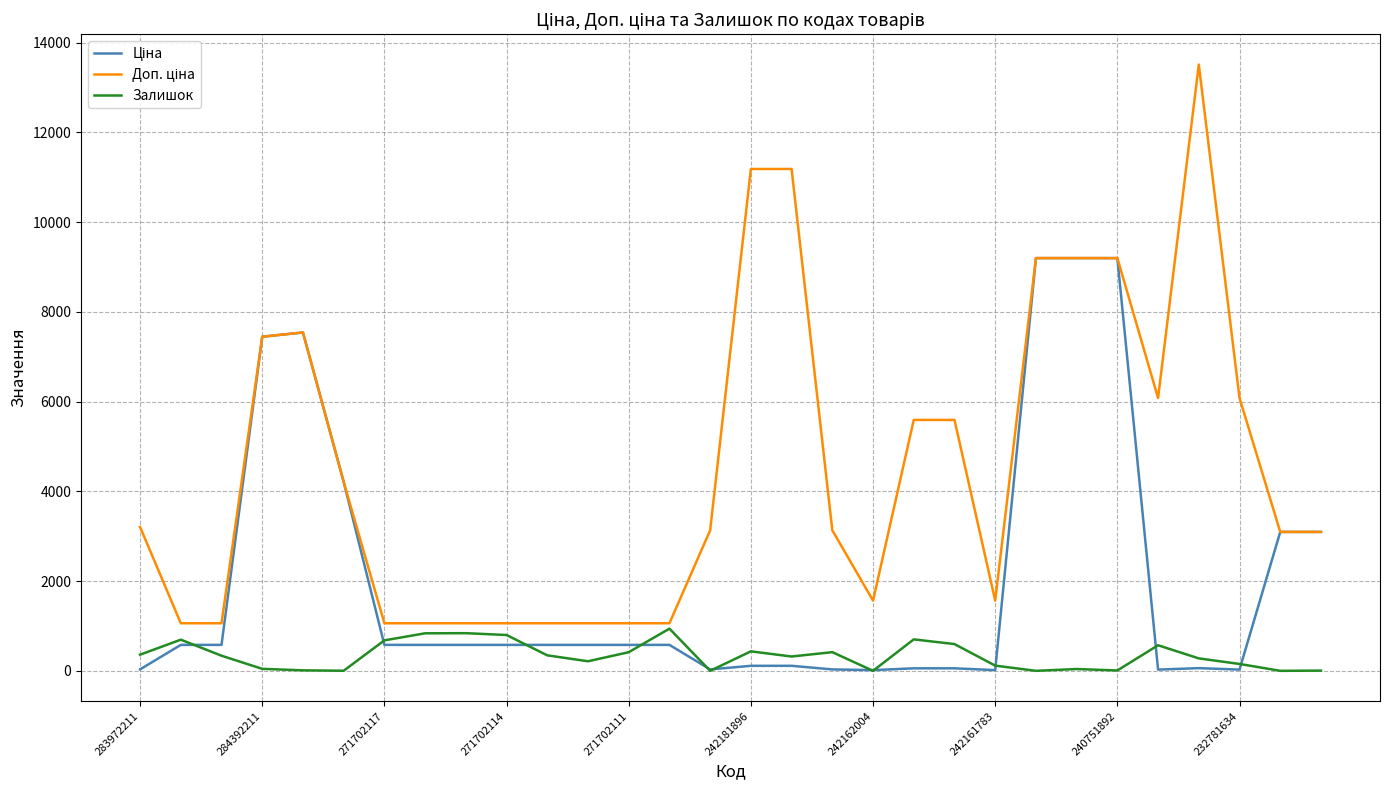

What is the greatest value displayed?

13509.0